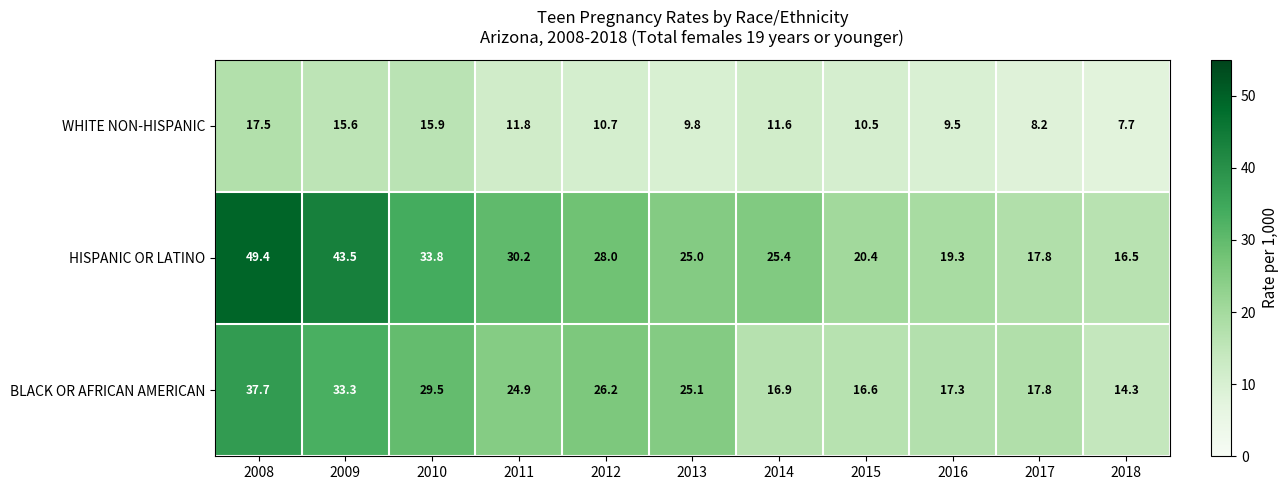

What is the difference between the maximum and minimum values in the HISPANIC OR LATINO series?

32.9